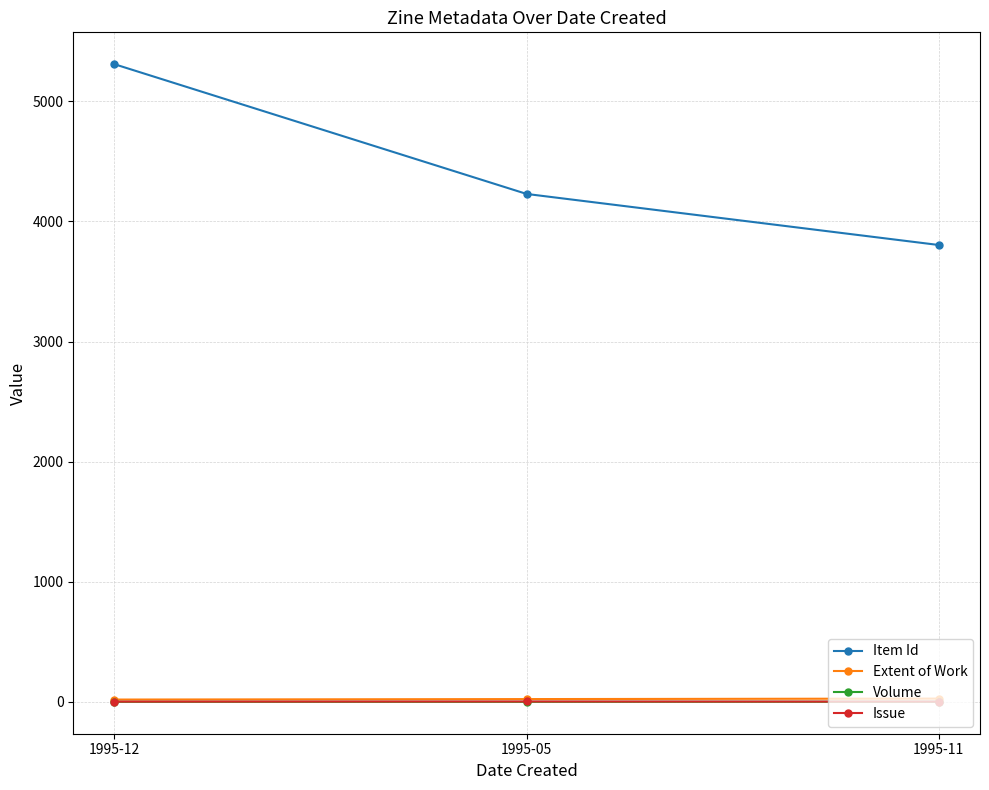

At how many categories does at least one series exceed 3311?

3